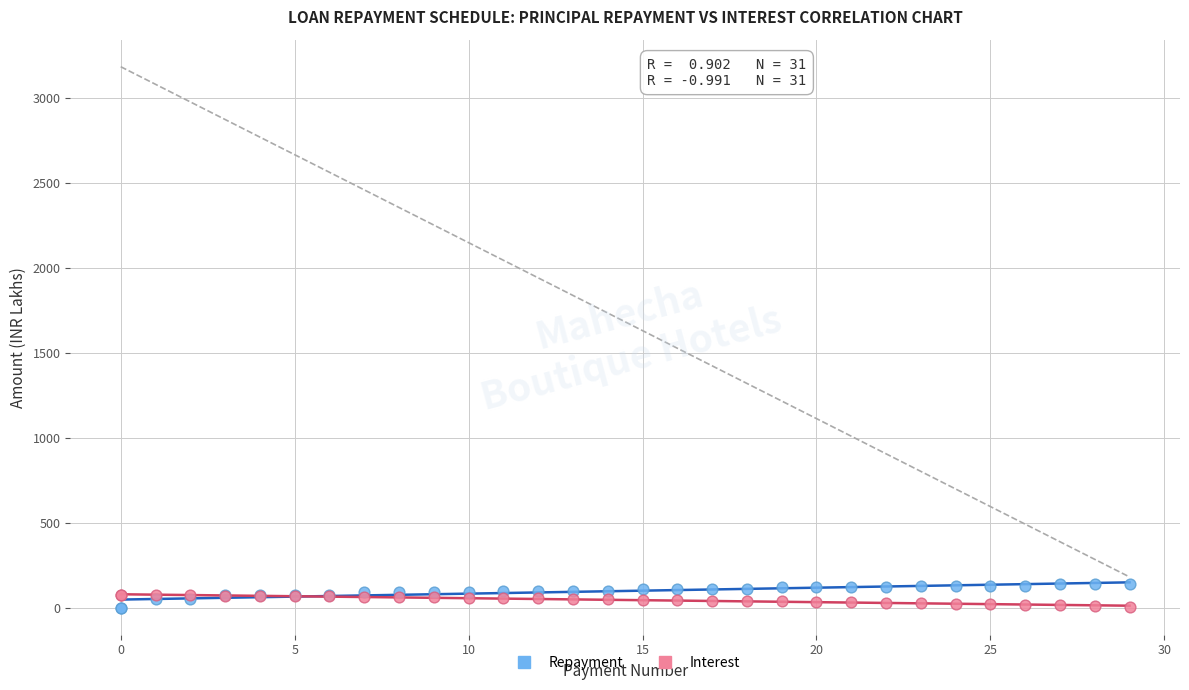

What are all the series names shown in the legend?

Repayment, Interest